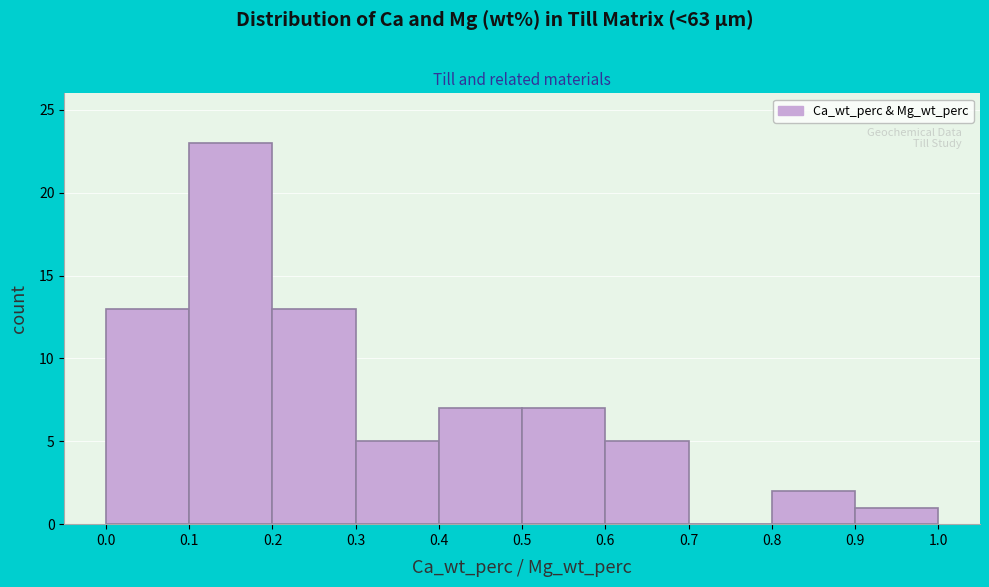

Over which range of the x-axis is the bar tallest?

0.1 to 0.2